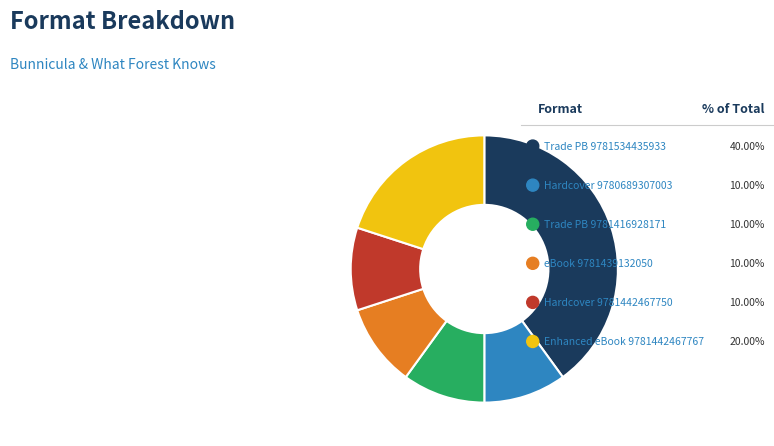

Does Hardcover (9780689307003) account for over 50% of the chart?

No